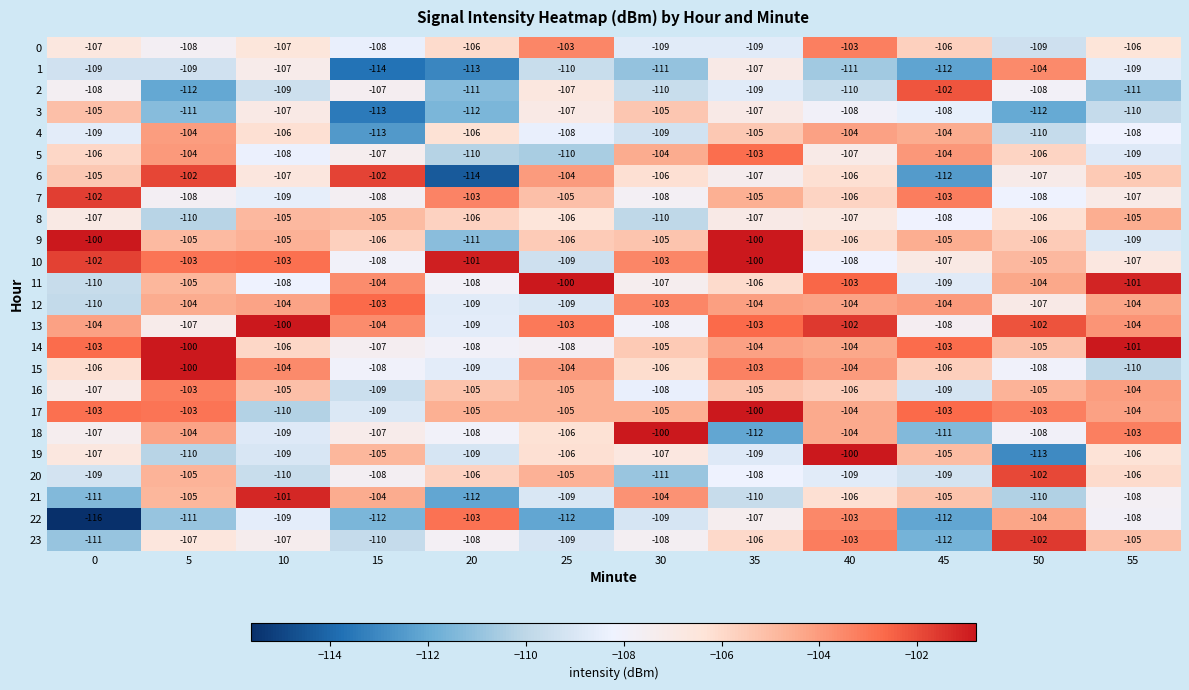

Where is 11 nearest to the value -105?

5